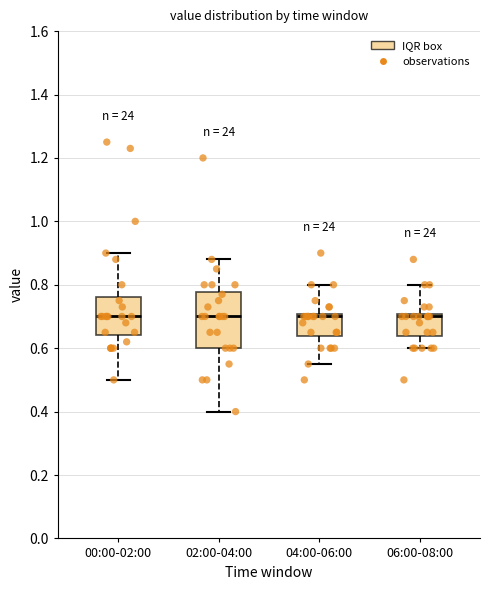

Reading left to right, transcribe this box plot: for each box, give where its median line is, the range the box spans, and where its two whiskers end, as read against the y-axis. The values are not printed on the chart, so give them approximately, as read against the axis.

00:00-02:00: median 0.70, box 0.64 to 0.76, whiskers 0.50 to 0.90
02:00-04:00: median 0.70, box 0.60 to 0.78, whiskers 0.40 to 0.88
04:00-06:00: median 0.70 (just below the box's upper edge), box 0.64 to 0.70, whiskers 0.56 to 0.80
06:00-08:00: median 0.70 (just below the box's upper edge), box 0.64 to 0.70, whiskers 0.60 to 0.80